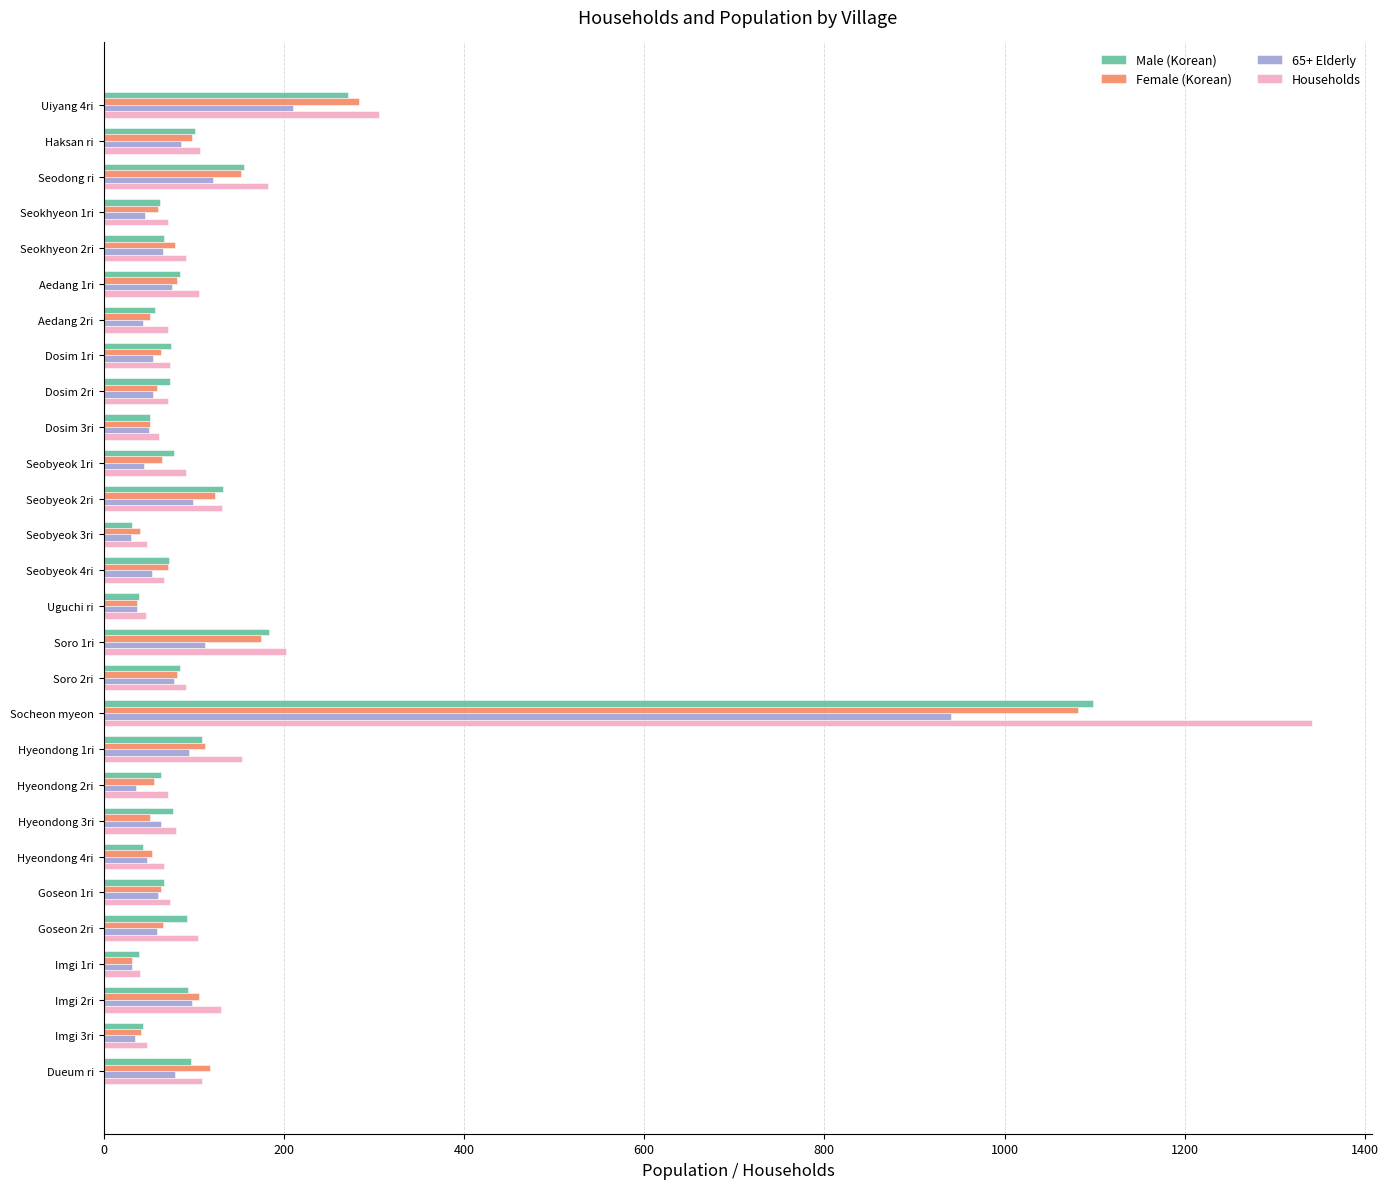

What are all the series names shown in the legend?

Male (Korean), Female (Korean), 65+ Elderly, Households